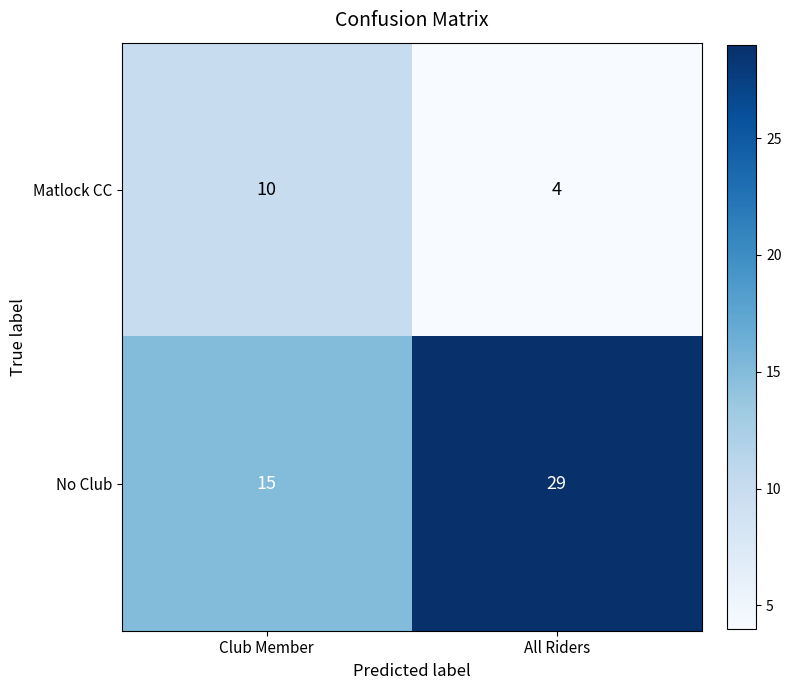

What is the greatest value displayed?

29